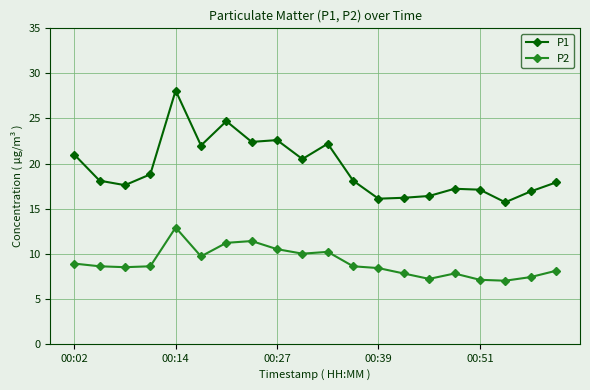

Does the chart have visible grid lines?

Yes